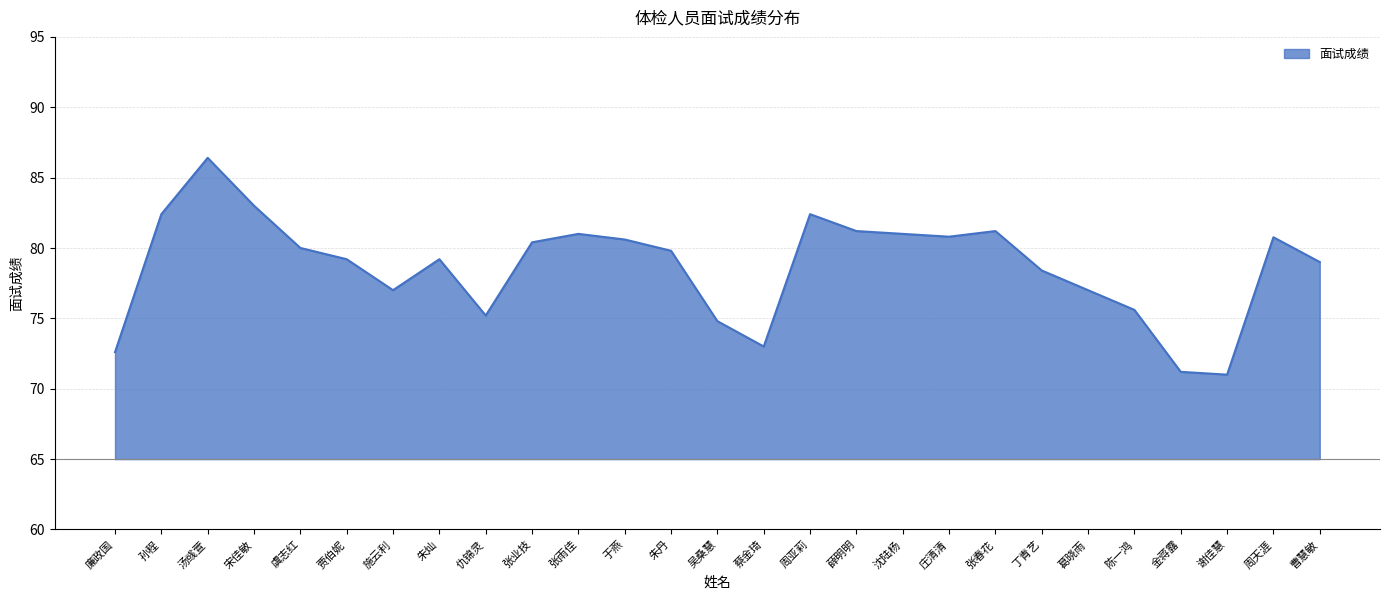

True or false: the data shows 36.0 at 虞志红.

False